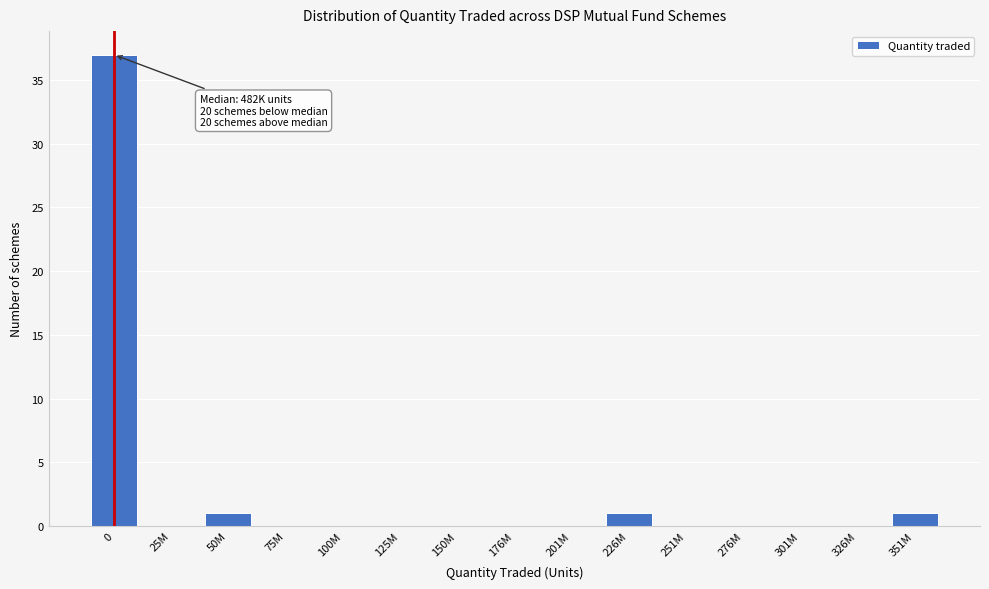

Reading left to right, transcribe all the data shown in this chart.

0=37	25M=0	50M=1	75M=0	100M=0	125M=0	150M=0	176M=0	201M=0	226M=1	251M=0	276M=0	301M=0	326M=0	351M=1